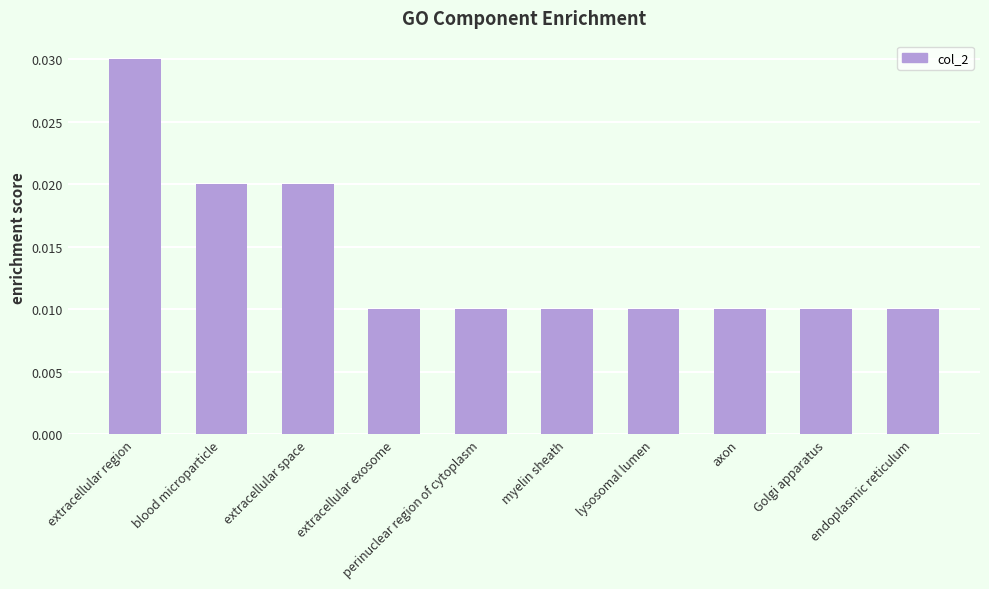

Which label corresponds to the largest value in the chart?

extracellular region